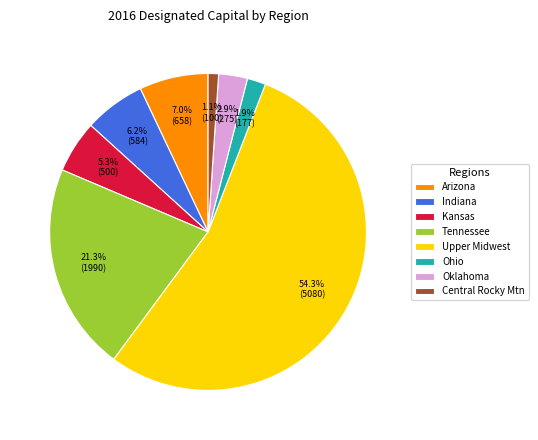

To the nearest percent, what portion does Indiana represent?

6%